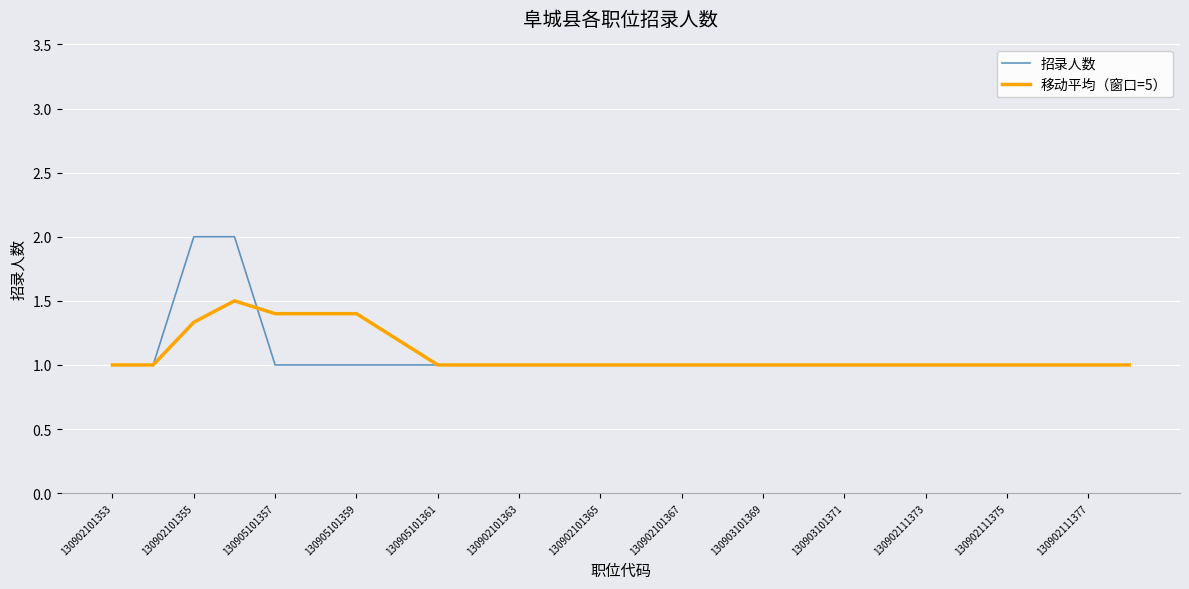

What is the difference between the second highest and minimum values in the 移动平均（窗口=5） series?

0.4